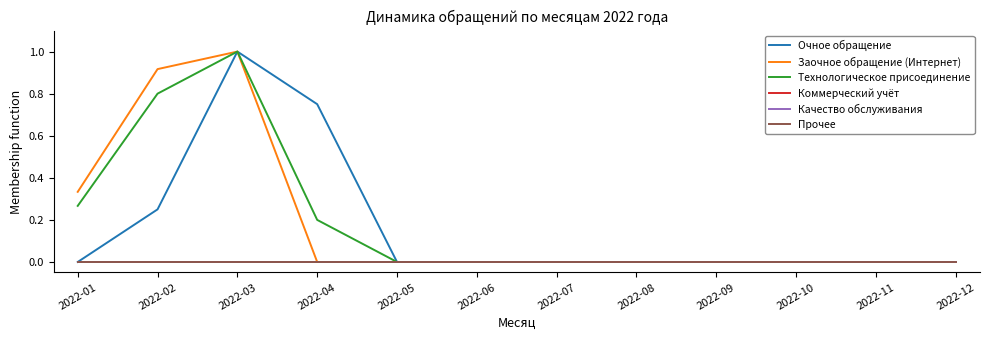

Does the chart have visible grid lines?

No